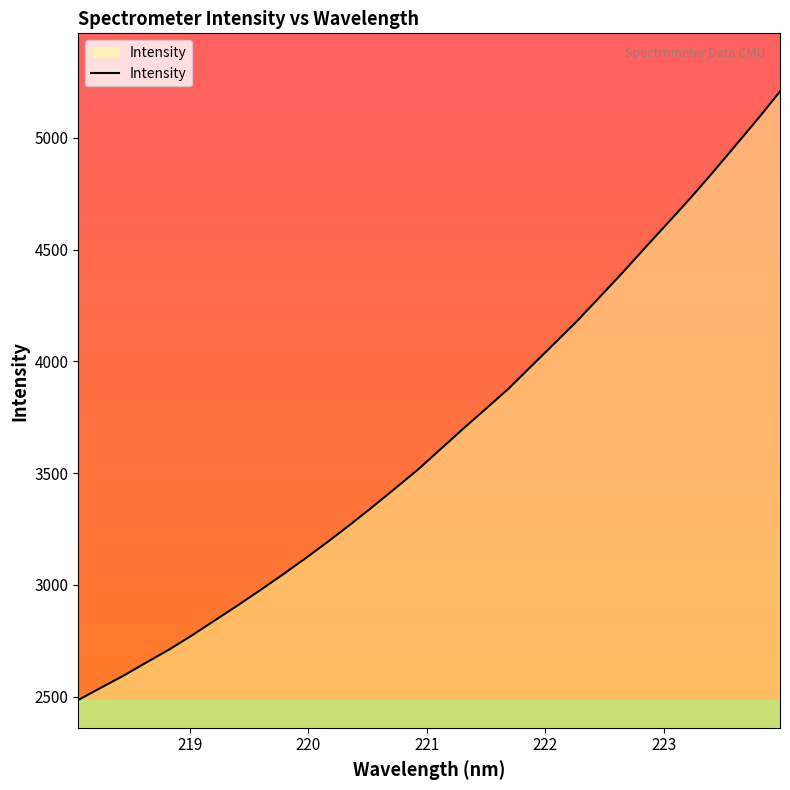

What is the greatest value displayed?

5206.9